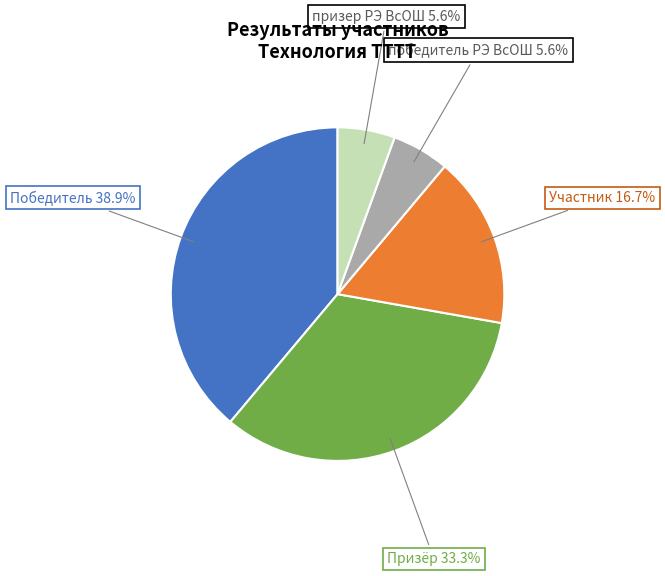

Does any single category account for the majority?

No